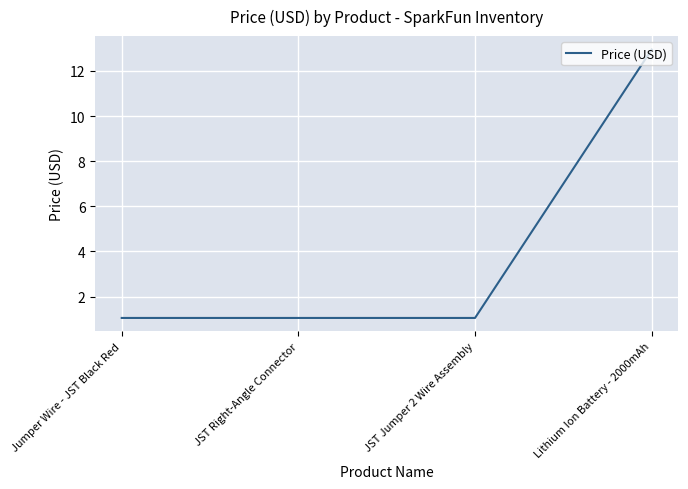

Approximately how many times larger is the value at JST Right-Angle Connector compared to JST Jumper 2 Wire Assembly?

1.0